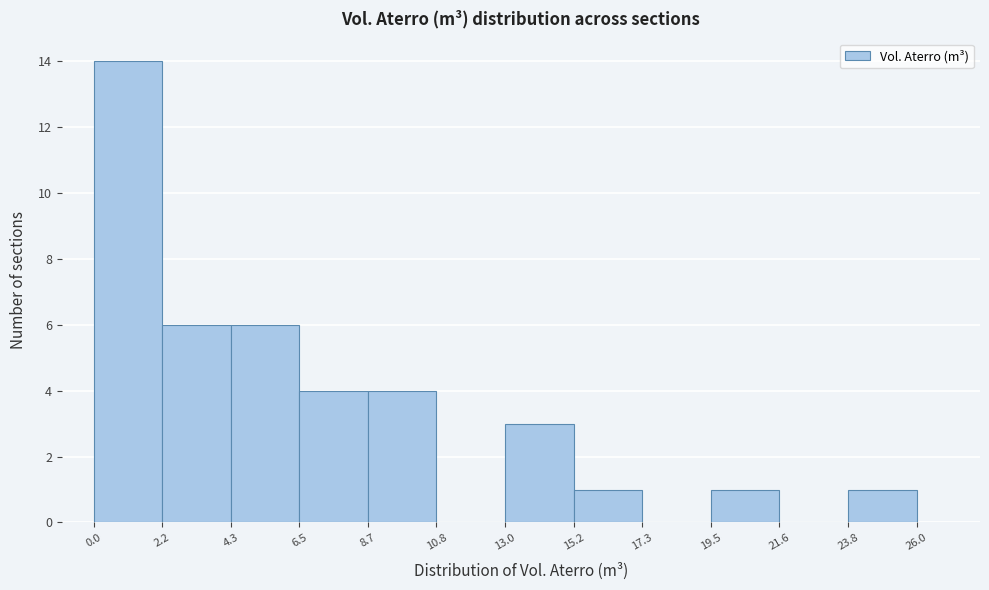

Reading left to right, list every bar in this chart as the range it spans on the x-axis followed by its height. The values are not printed on the chart, so give them approximately, as read against the axis.

0.0 to 2.2: 14
2.2 to 4.3: 6
4.3 to 6.5: 6
6.5 to 8.7: 4
8.7 to 10.8: 4
10.8 to 13.0: 0
13.0 to 15.2: 3
15.2 to 17.3: 1
17.3 to 19.5: 0
19.5 to 21.6: 1
21.6 to 23.8: 0
23.8 to 26.0: 1